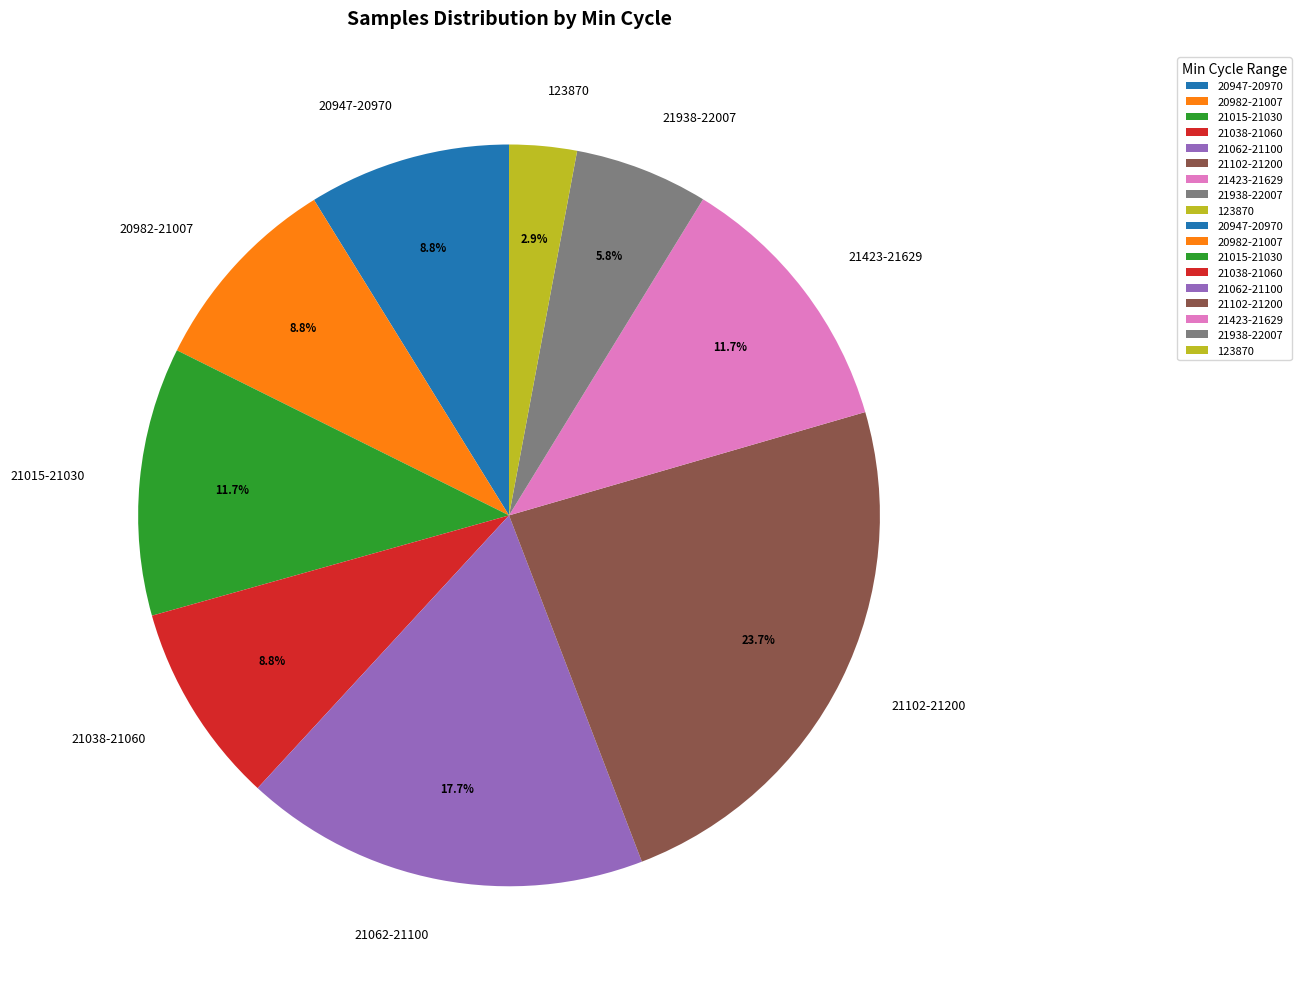

Does any single category account for the majority?

No